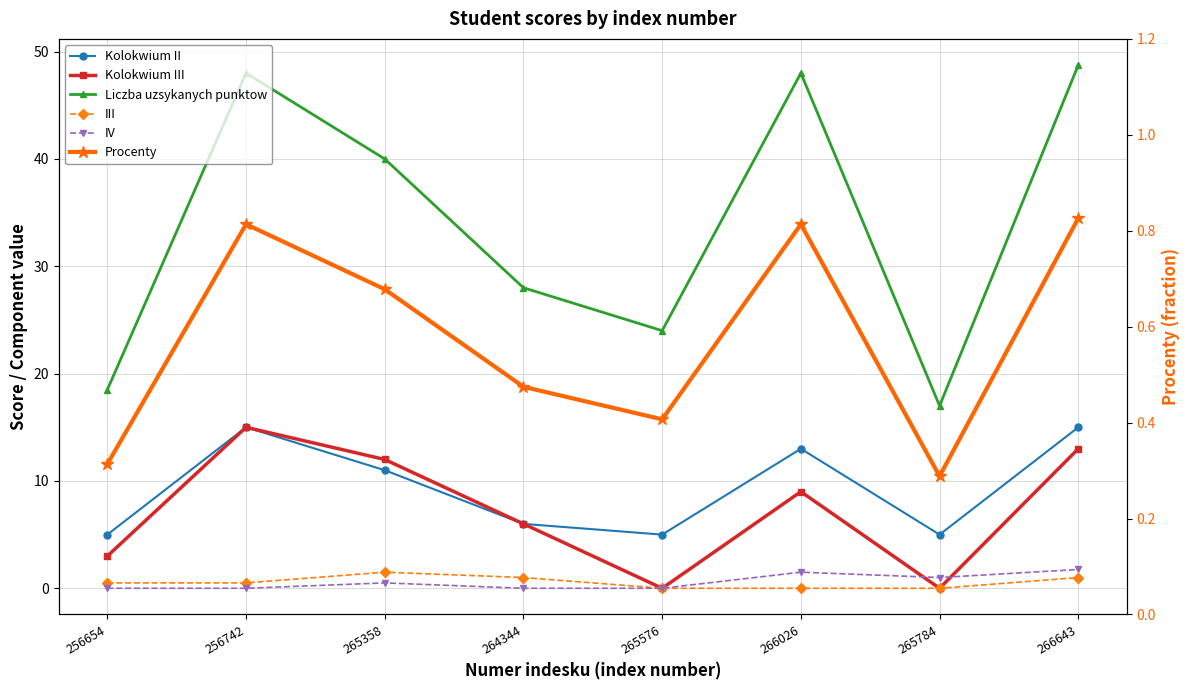

Count the Kolokwium II values in the range 5 to 15.

8